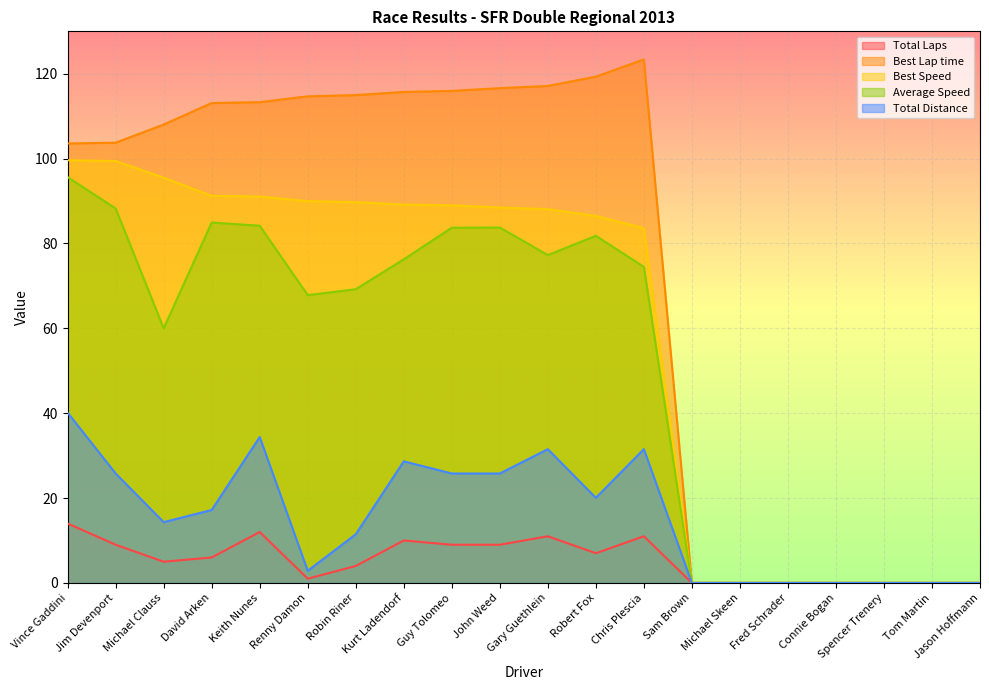

In Total Distance, how many points are higher than both neighbors (excluding endpoints)?

4